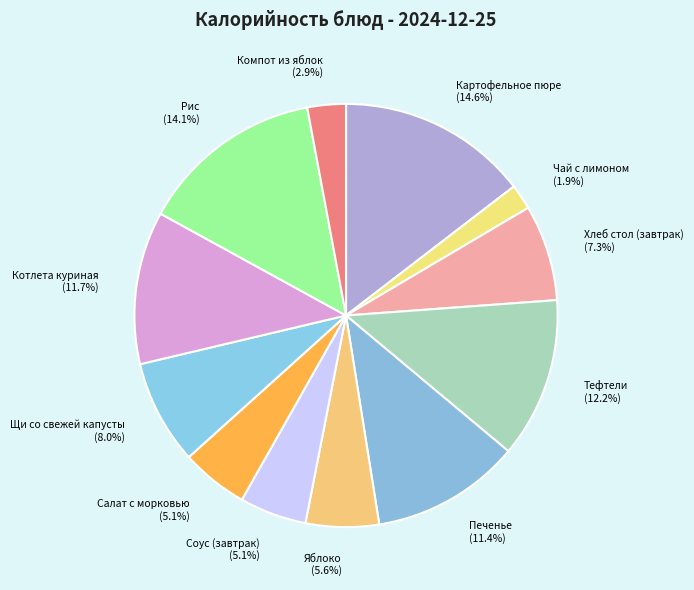

Combined, do Печенье and Соус (завтрак) account for over 50%?

No